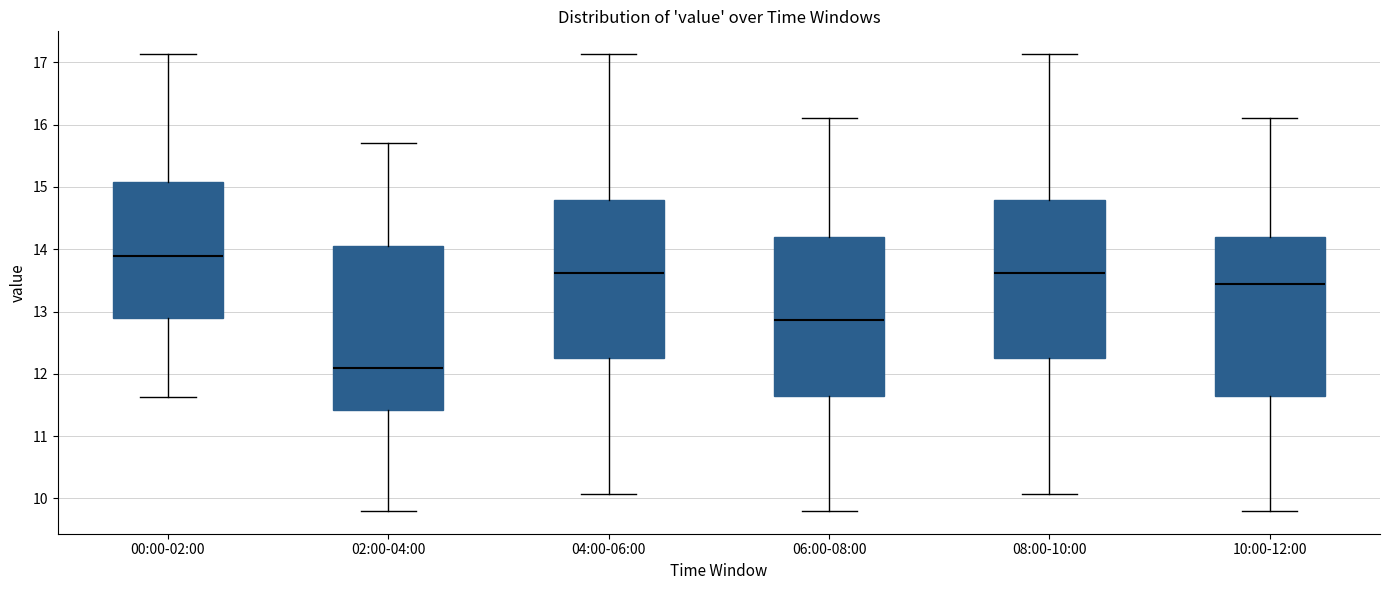

Where does the median line of the box for 08:00-10:00 sit on the y-axis? The values are not printed on the chart, so give them approximately, as read against the axis.

13.6